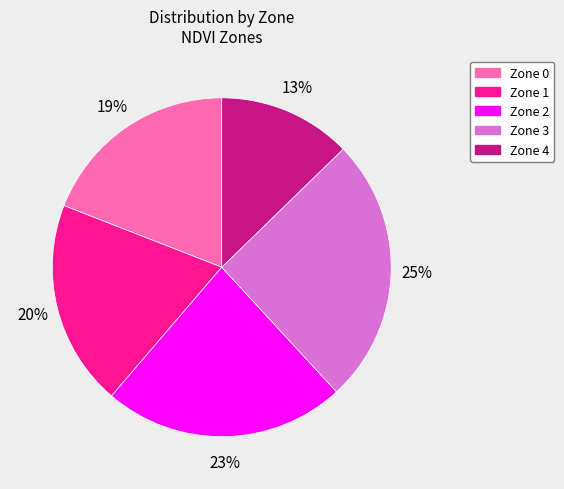

Between Zone 0 and Zone 1, which is larger?

Zone 1